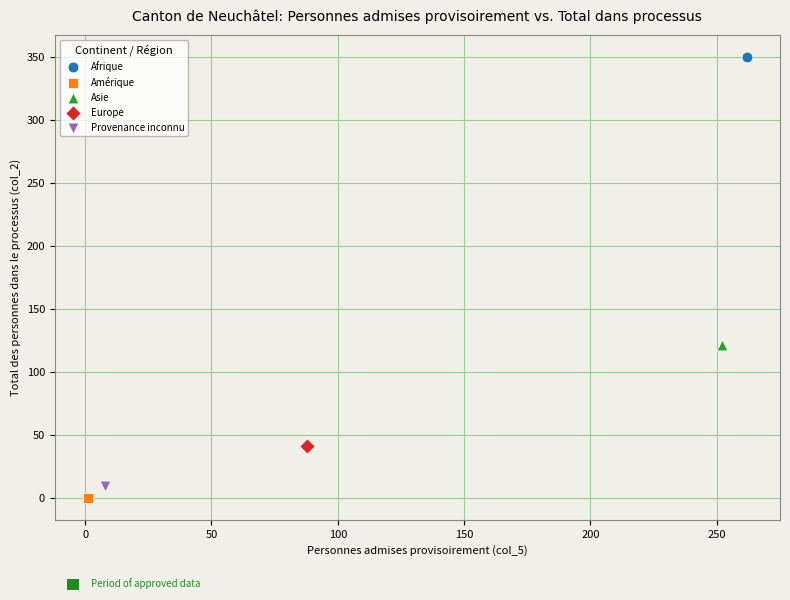

Which series contains the highest Y value?

Afrique